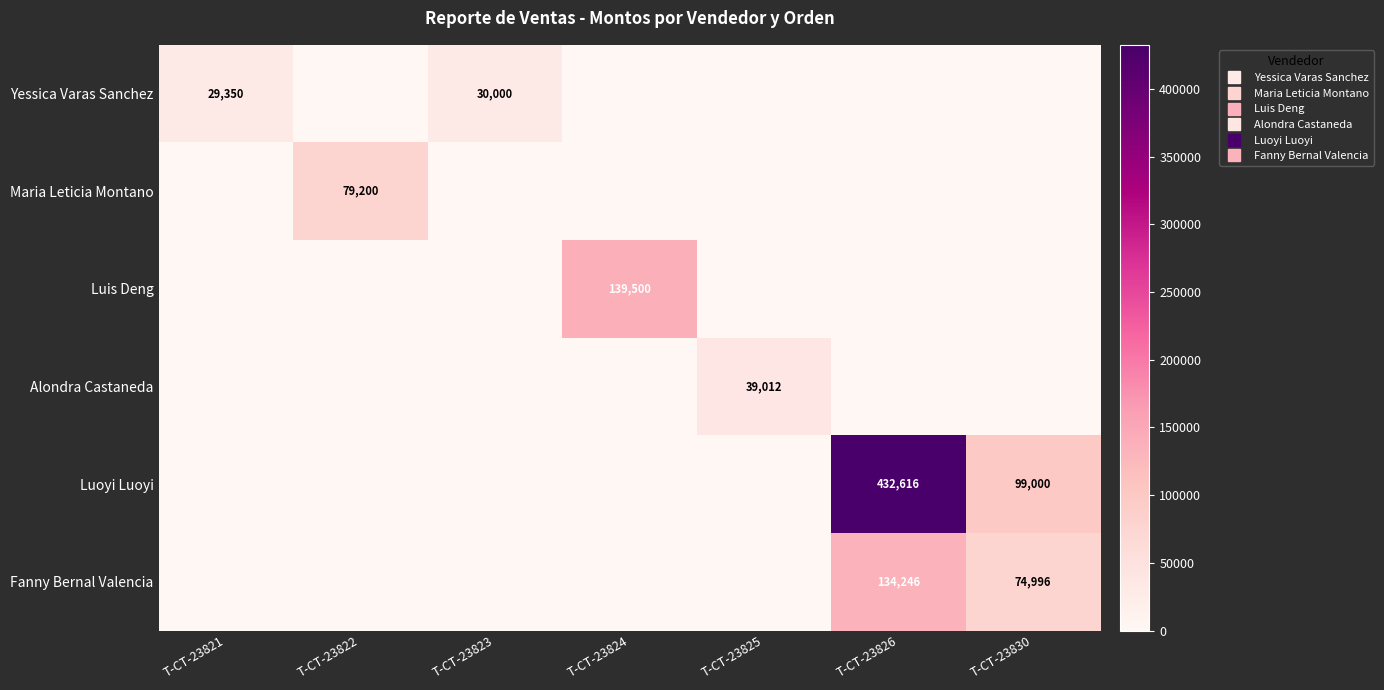

Between T-CT-23825 and T-CT-23830, which series saw the biggest shift?

Luoyi Luoyi